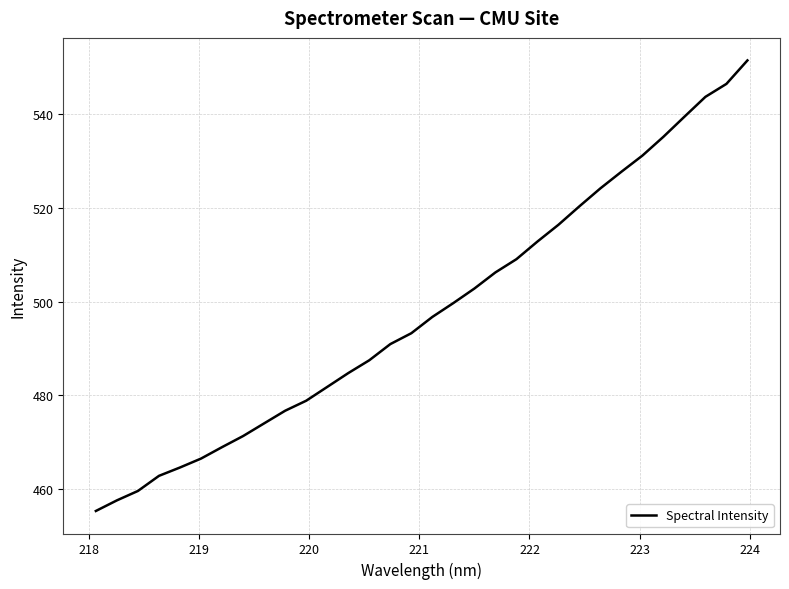

What is the maximum value shown in the chart?

551.6